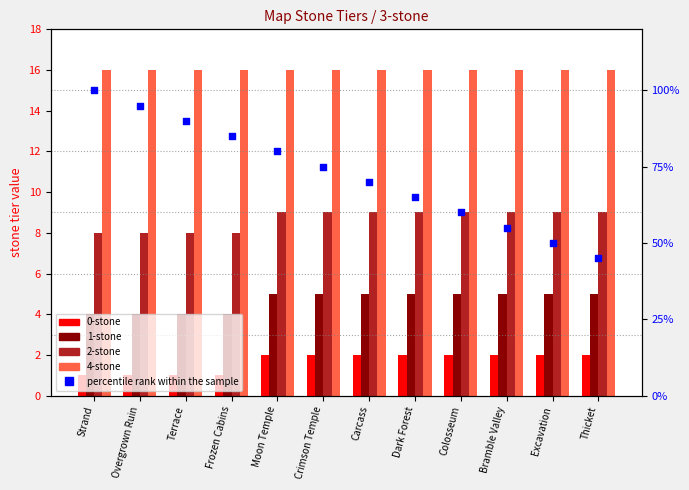

At which category is the sum across all series the highest?

Strand